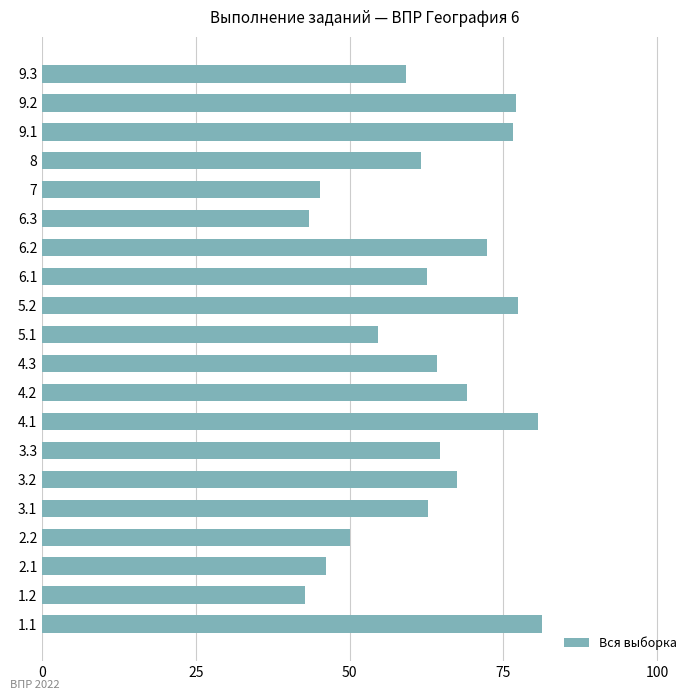

The chart shows a value of 27.7 at 4.3. True or false?

False